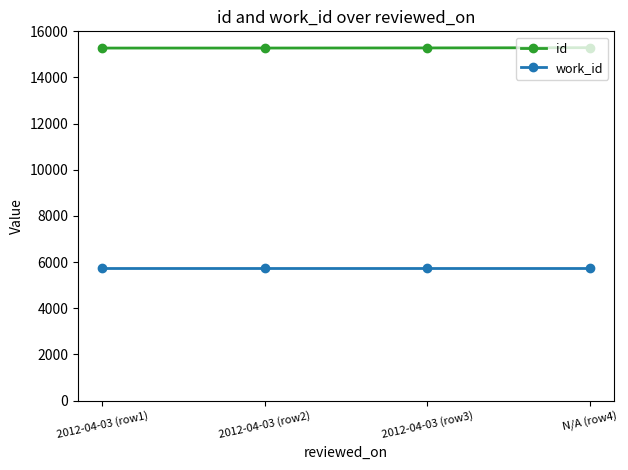

What is the label of the 4th point from the right?

2012-04-03 (row1)